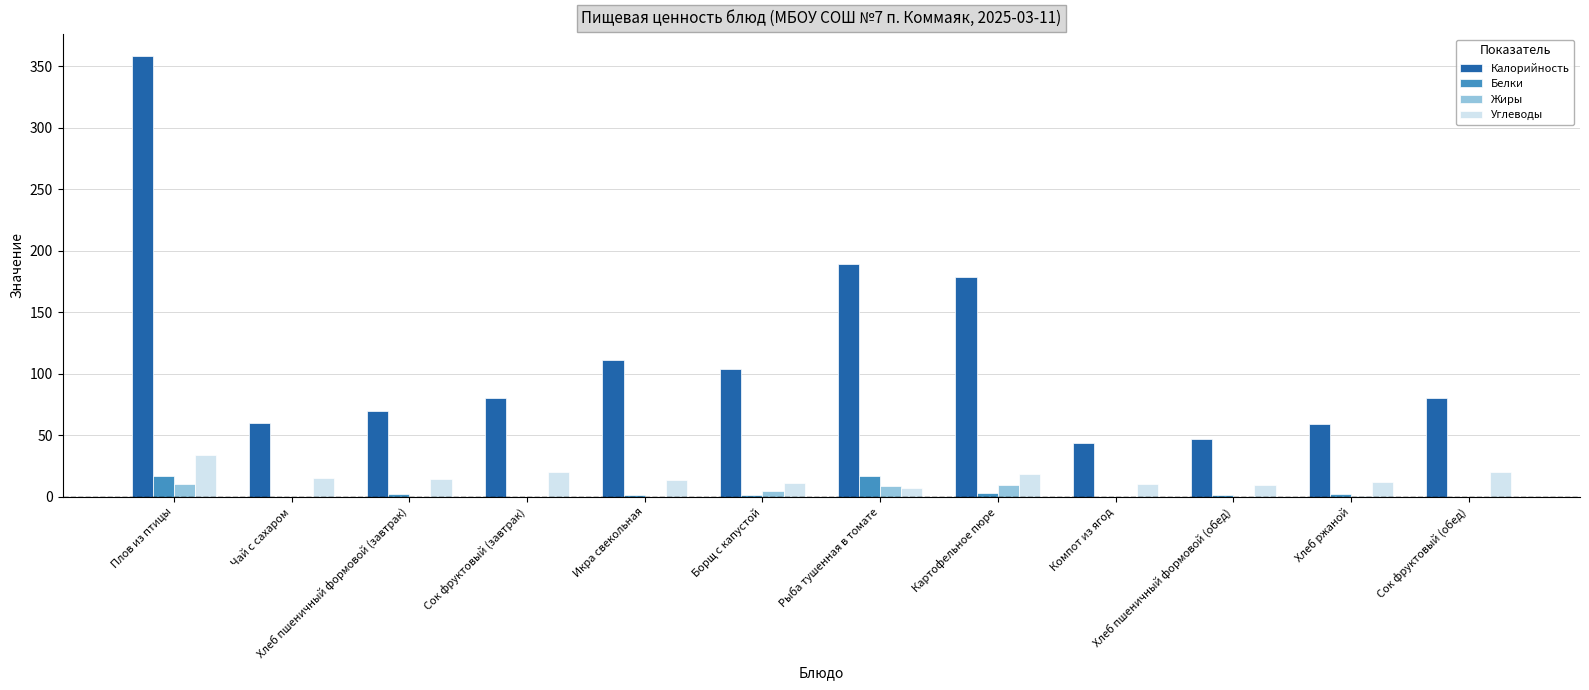

Between Плов из птицы and Чай с сахаром, which series saw the biggest shift?

Калорийность